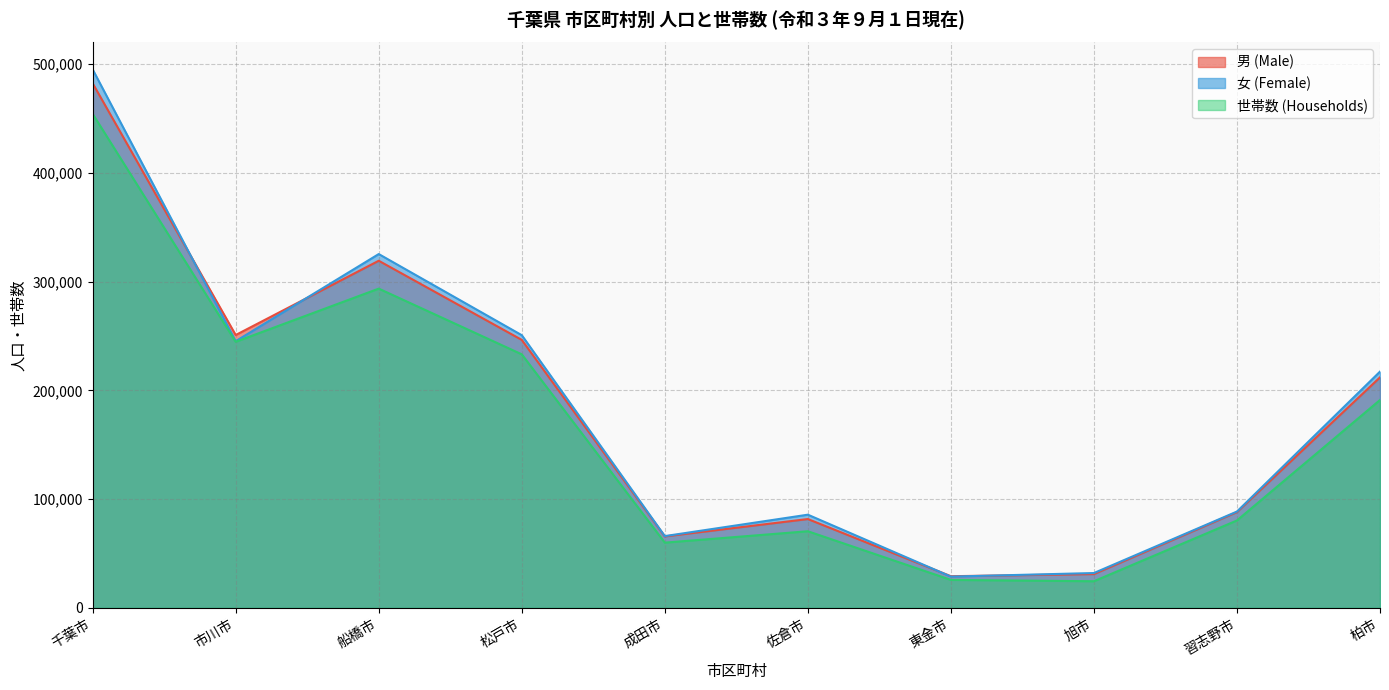

What is the total value across all series at 旭市?

87547